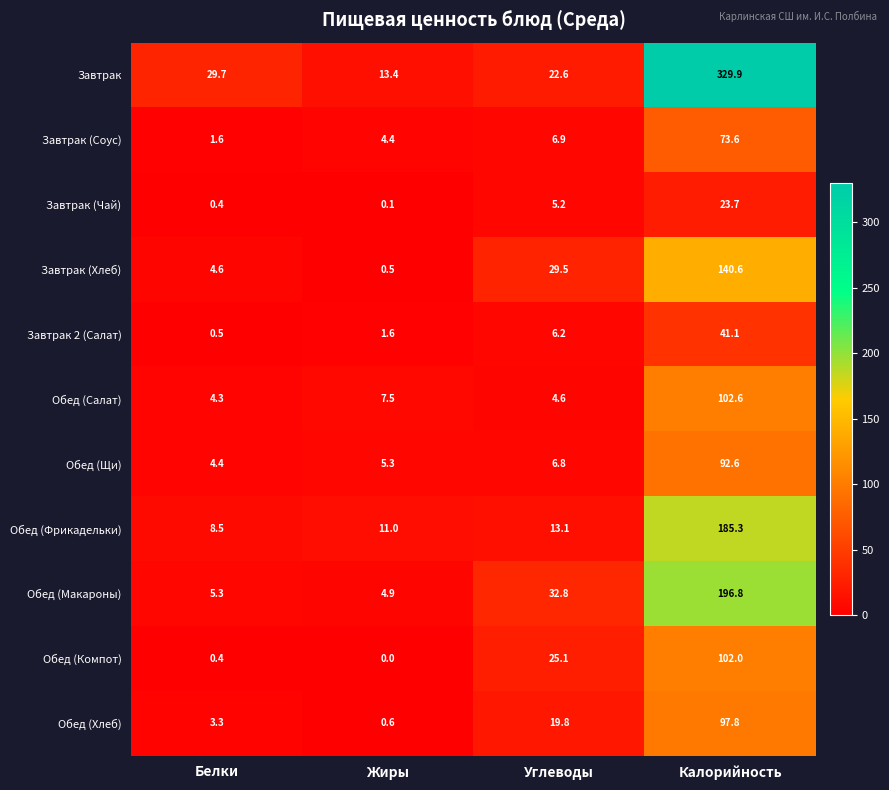

What is the approximate value of Обед (Компот) at Белки?

0.4